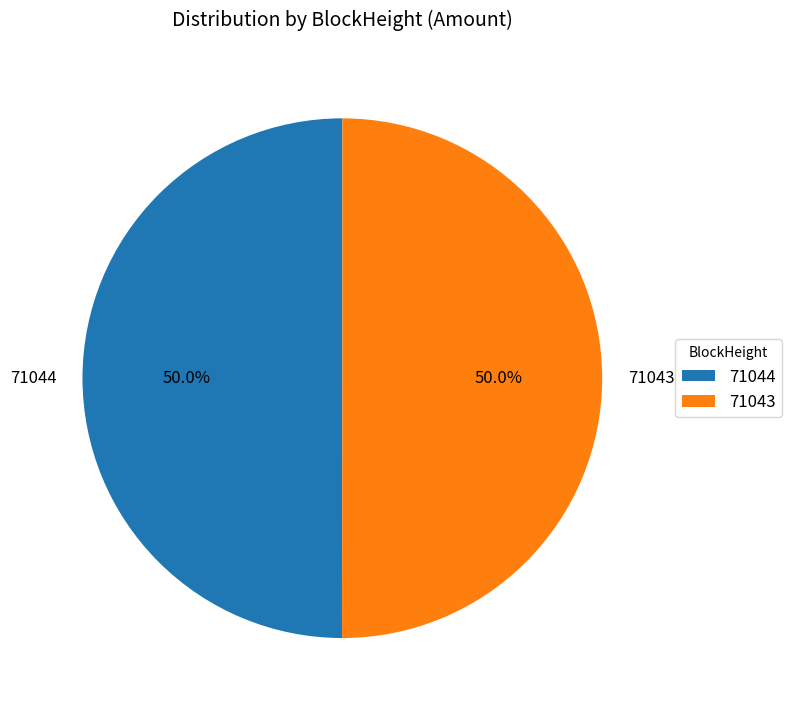

How many segments does this pie chart have?

2